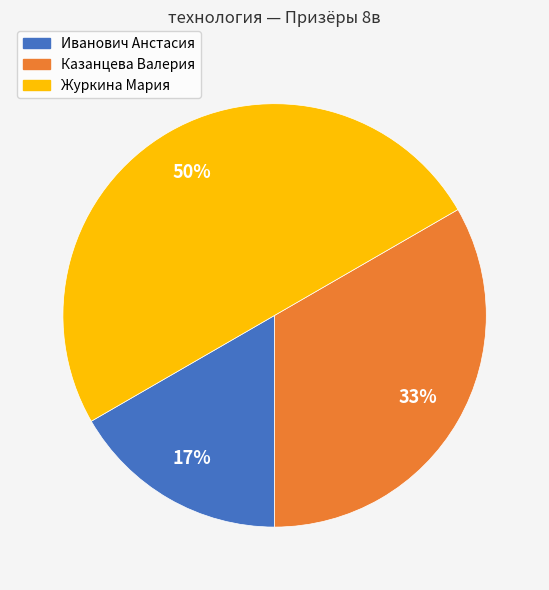

What is the largest slice in the pie chart?

Журкина Мария